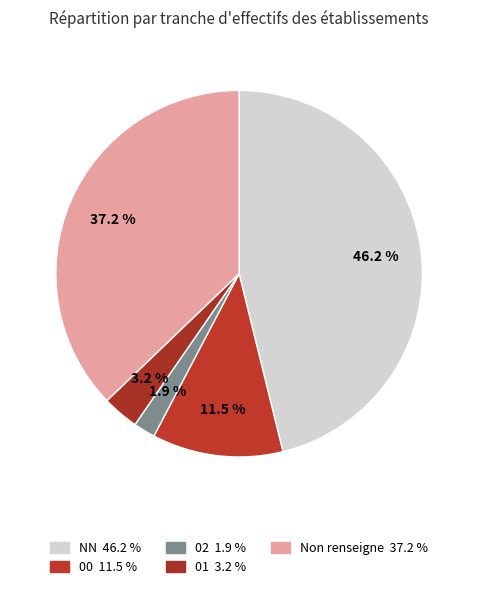

How many segments does this pie chart have?

5